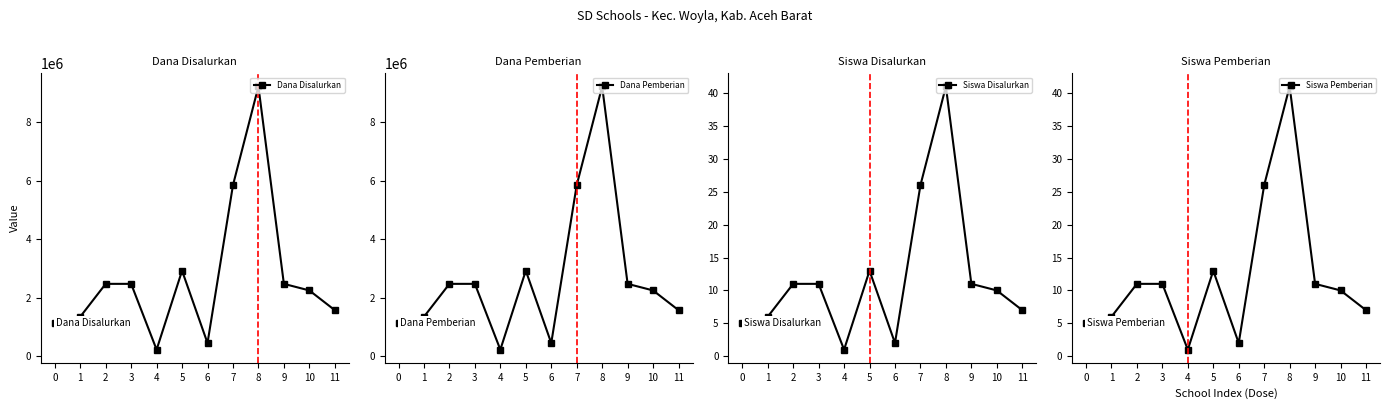

What is the value of the Siswa Disalurkan point at the 10th from the left?

11